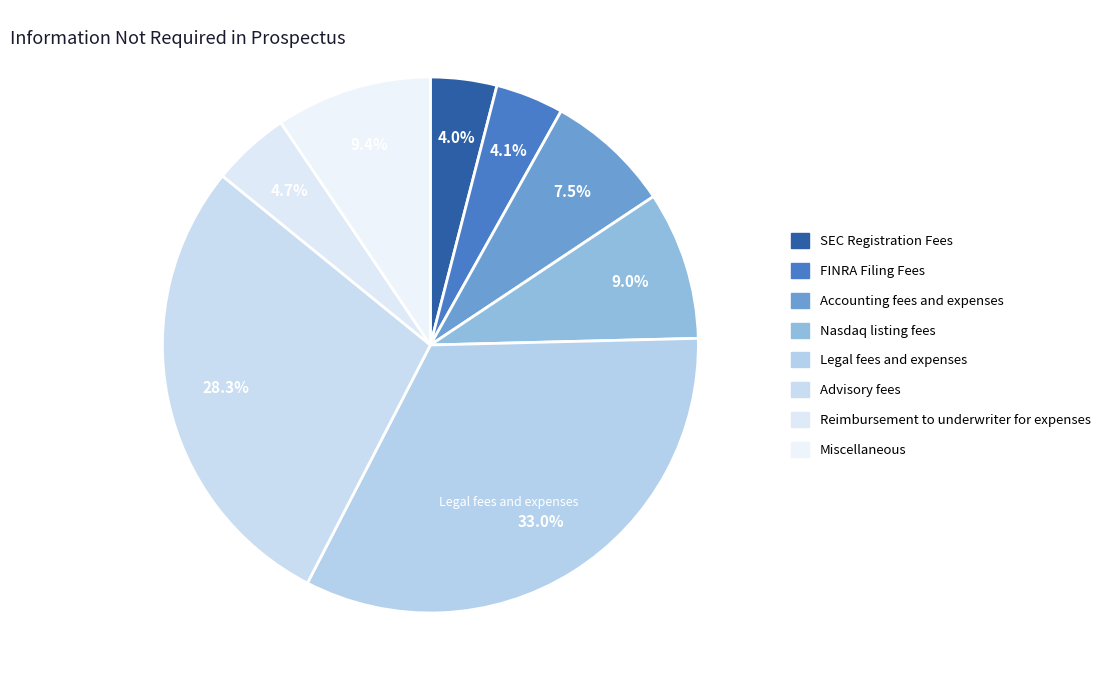

Which category has the biggest portion of the pie?

Legal fees and expenses